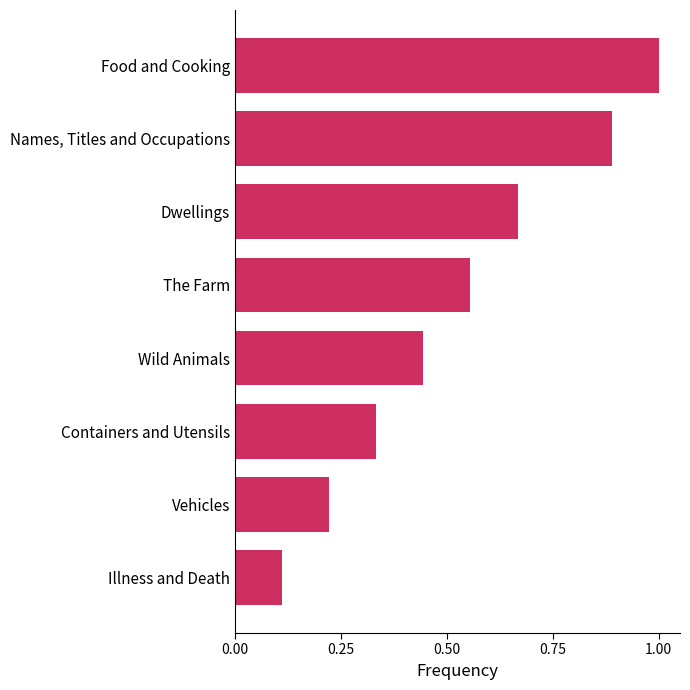

At which category does the chart reach its minimum across all series?

Illness and Death